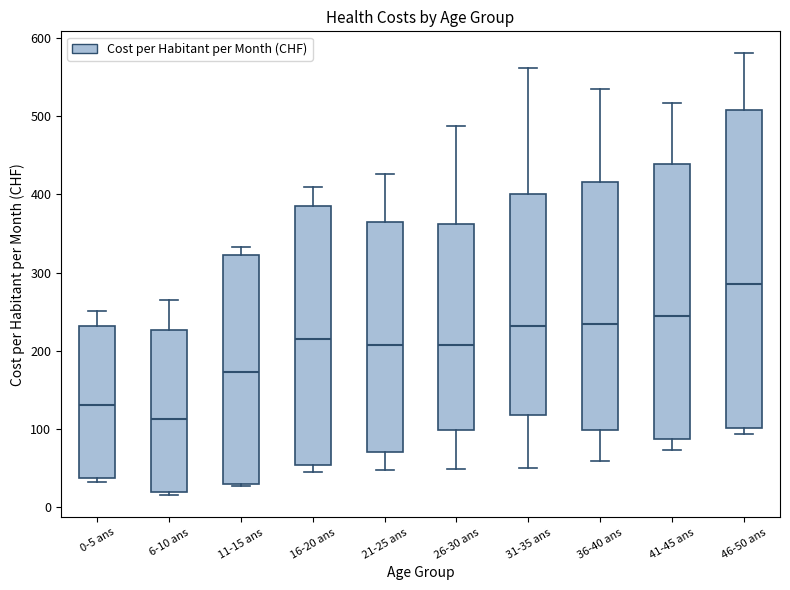

Where is the lower edge of the box for 31-35 ans on the y-axis? The values are not printed on the chart, so give them approximately, as read against the axis.

120